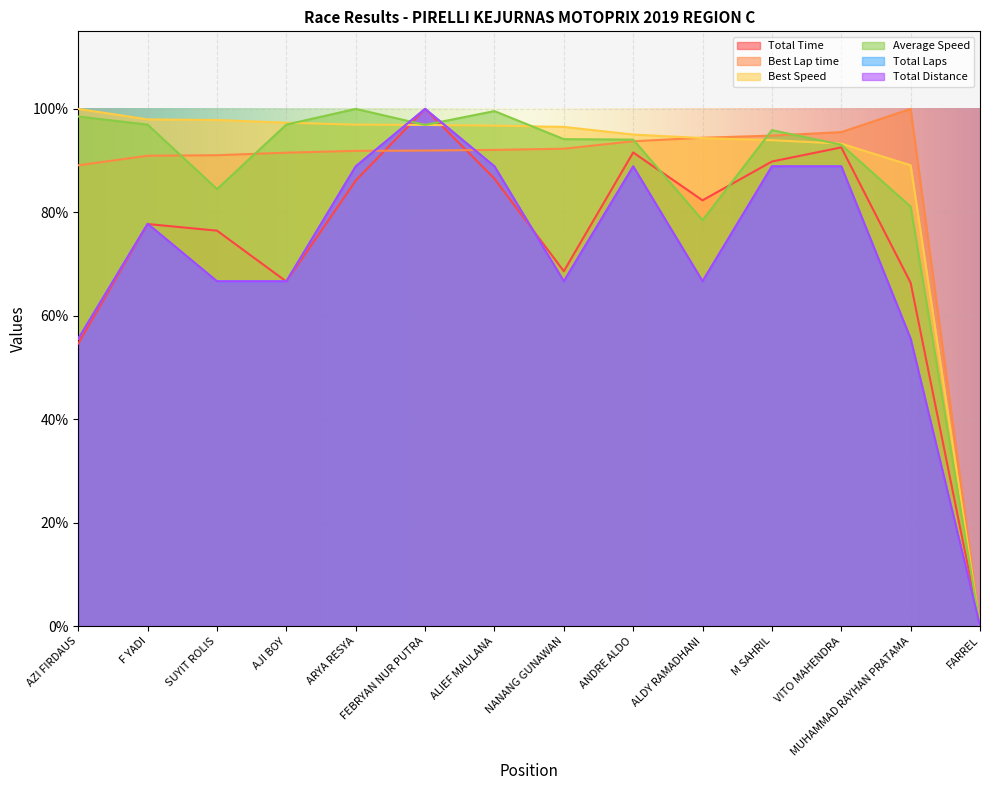

Does the chart display data point markers on the line(s)?

No